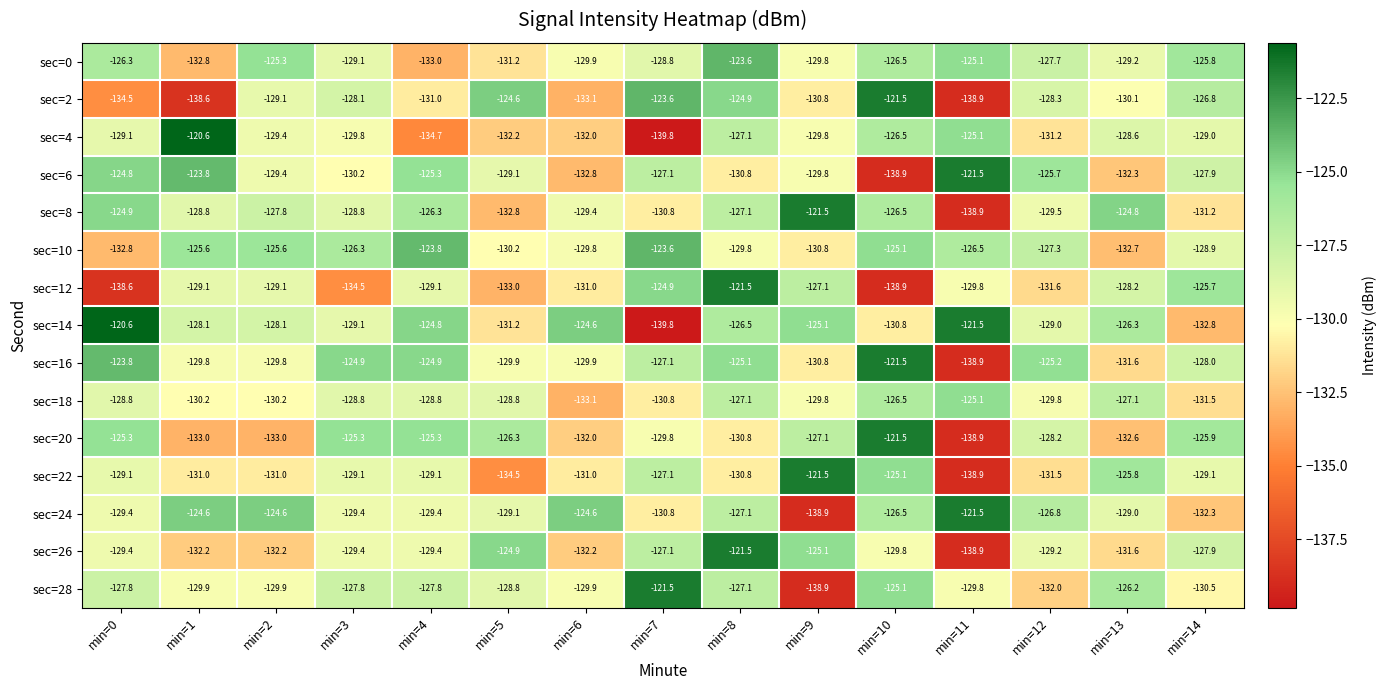

What is the sum of all sec=14 values?

-1918.3